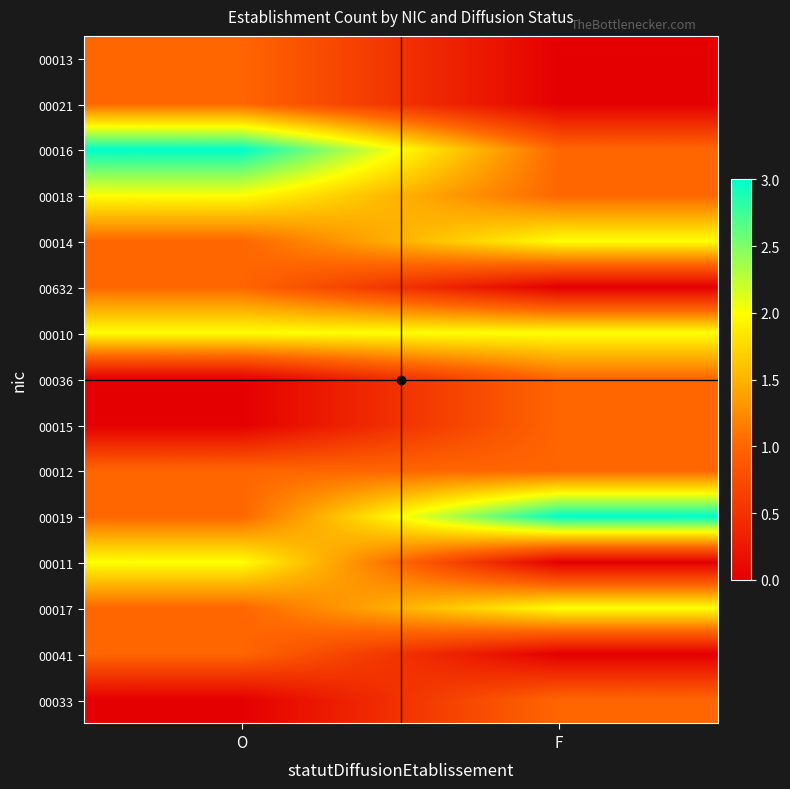

How many categories are shown in the chart?

2